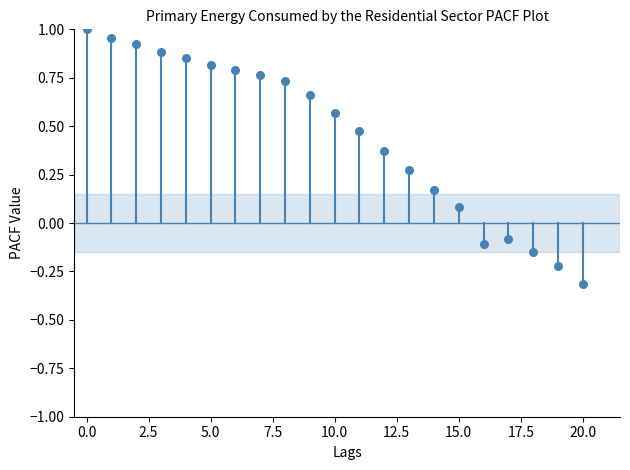

What is the range of Y values (max minus min)?

1.3